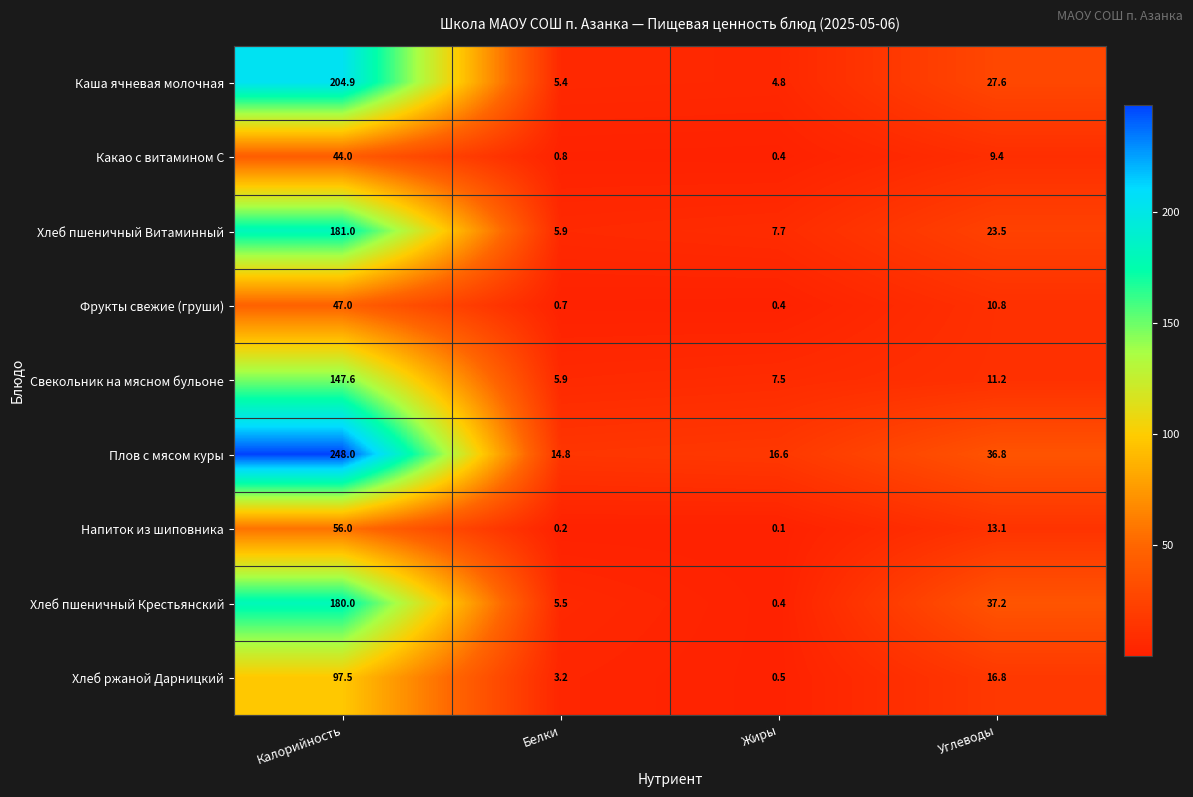

True or false: Хлеб пшеничный Крестьянский has a value of 109.8 at Калорийность.

False